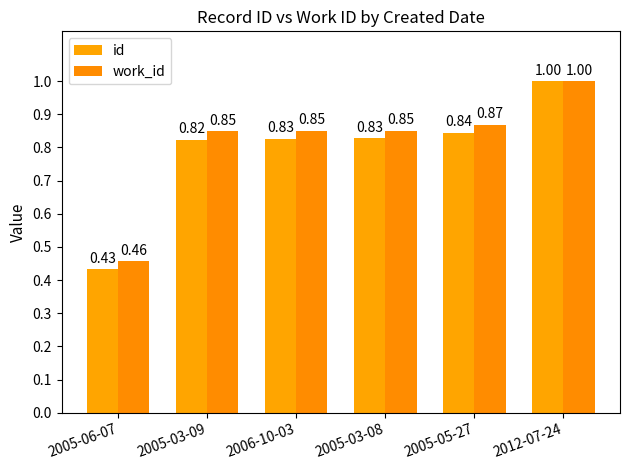

Reading left to right, list all the values displayed in this chart.

id: 0.4	0.8	0.8	0.8	0.8	1.0
work_id: 0.5	0.8	0.9	0.9	0.9	1.0